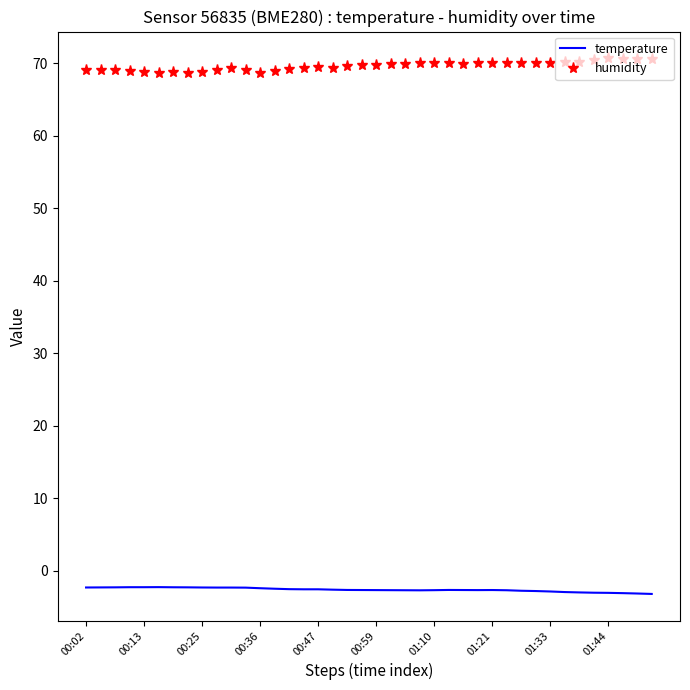

Which series has the largest total across all categories?

humidity